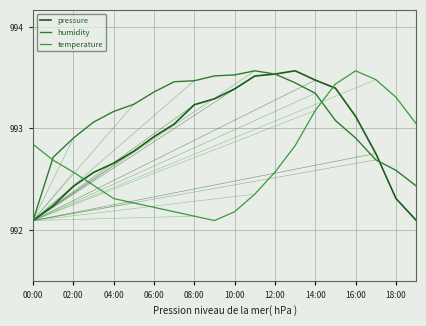

Is this an area chart (filled region under the line)?

No